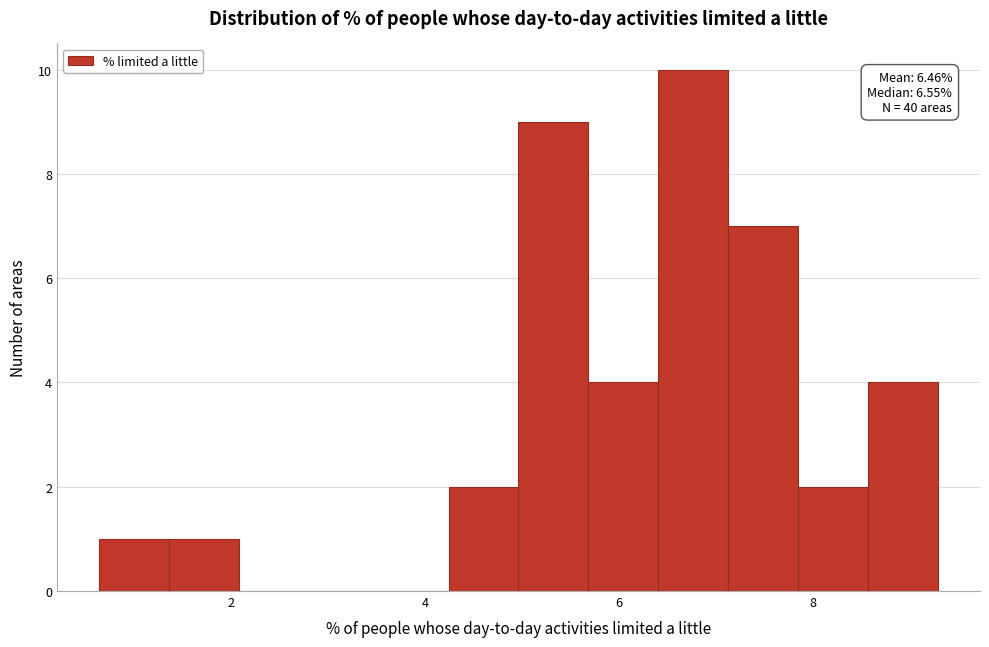

Read against the x-axis, roughly where is the centre of the tallest bar?

6.8